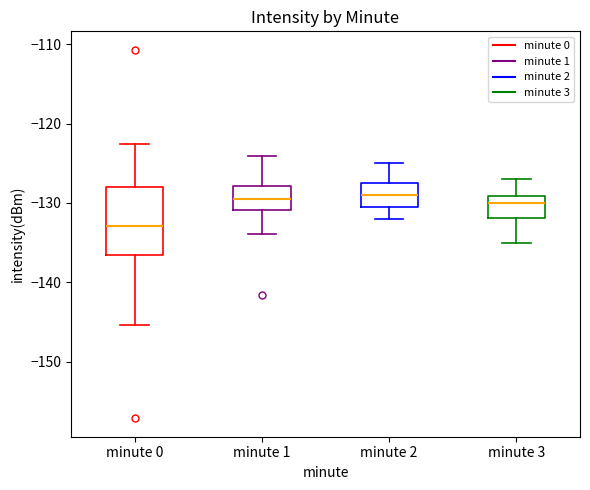

Reading left to right, read every box against the y-axis: the position of its median line, the range the box covers, and the ends of its whiskers. The values are not printed on the chart, so give them approximately, as read against the axis.

minute 0: median -133, box -137 to -128, whiskers -145 to -123
minute 1: median -130, box -131 to -128, whiskers -134 to -124
minute 2: median -129, box -130 to -127, whiskers -132 to -125
minute 3: median -130, box -132 to -129, whiskers -135 to -127